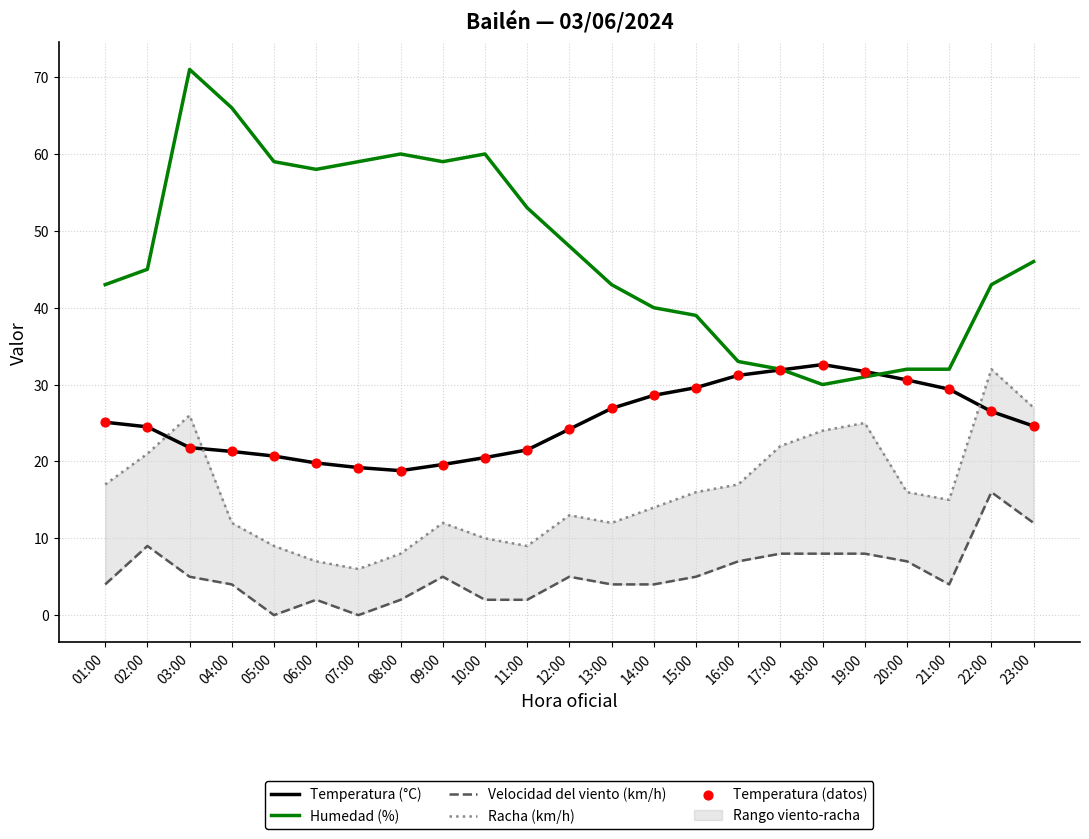

What is the total value across all series at 18:00?

127.2